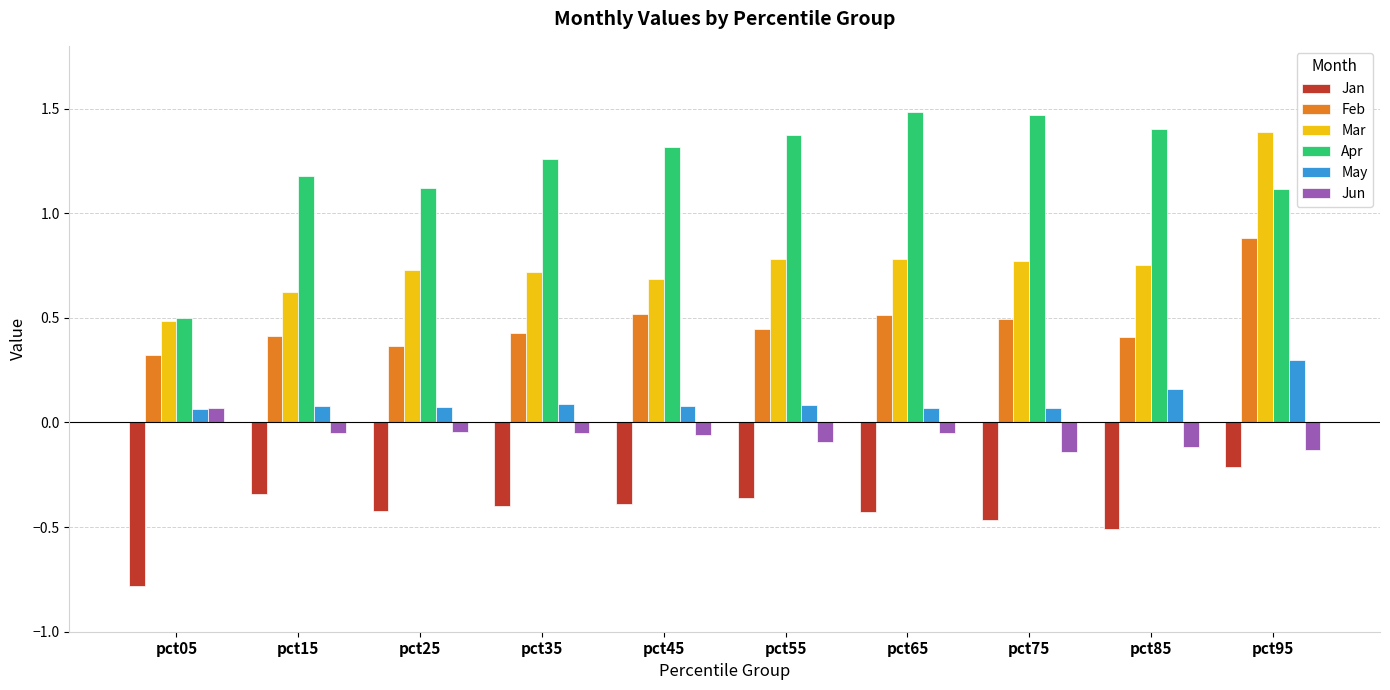

At which label does Feb reach its peak?

pct95